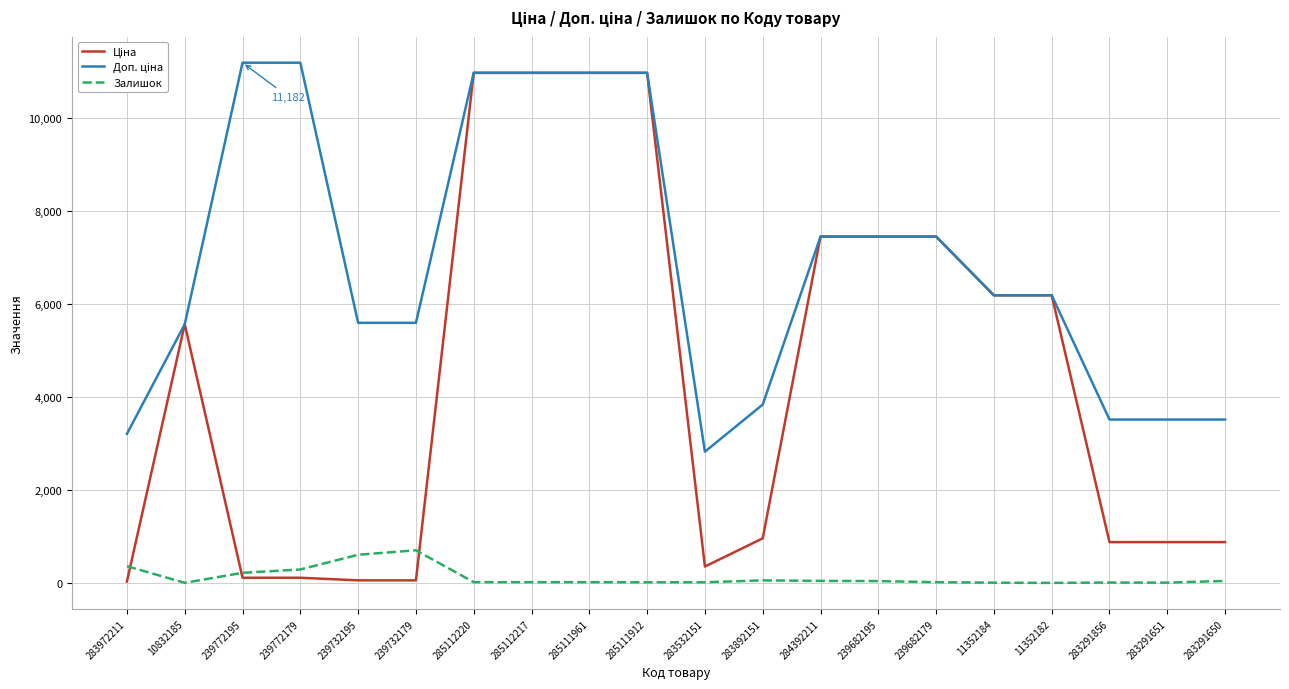

Is it true that Залишок equals 360.0 at 283972211?

True